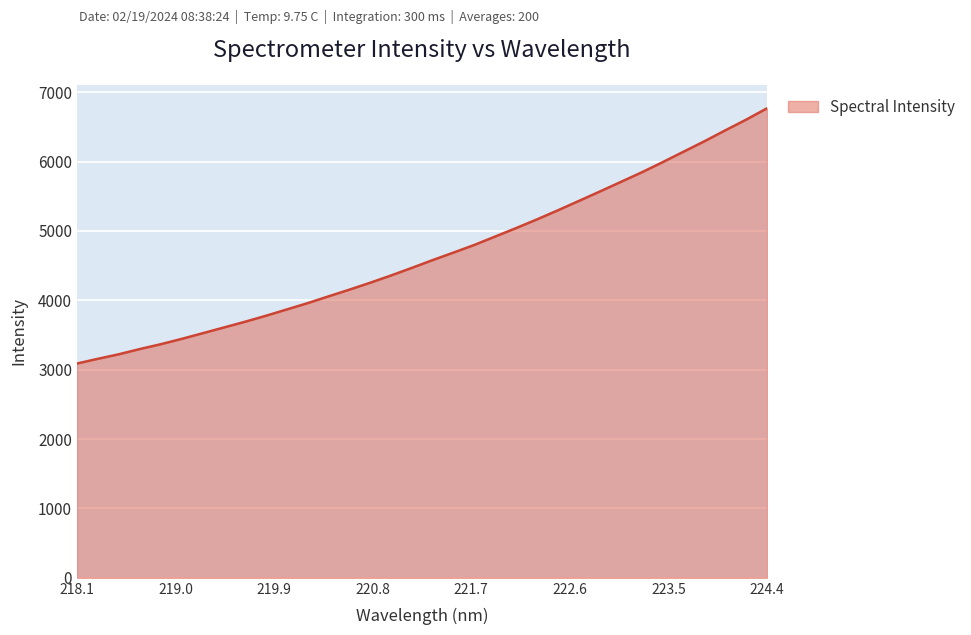

What is the minimum value shown in the chart?

3088.5